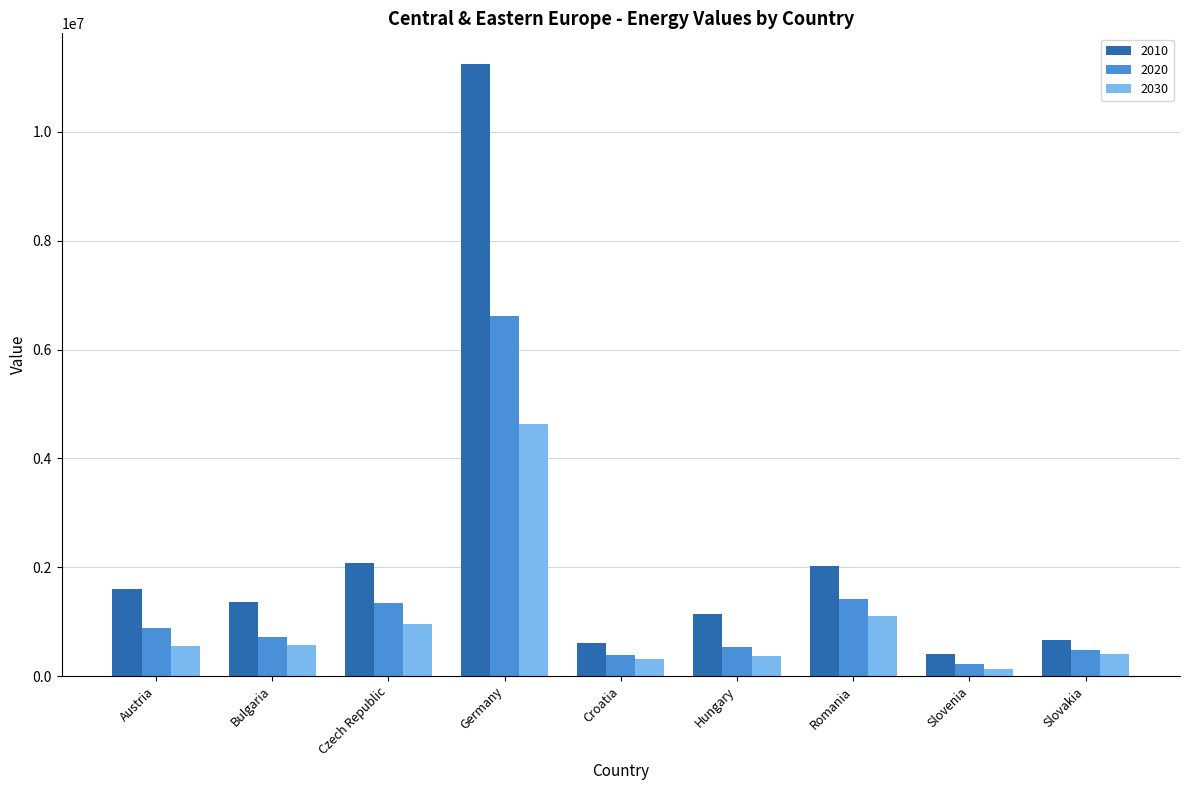

What is the sum of all 2010 values?

21165805.7